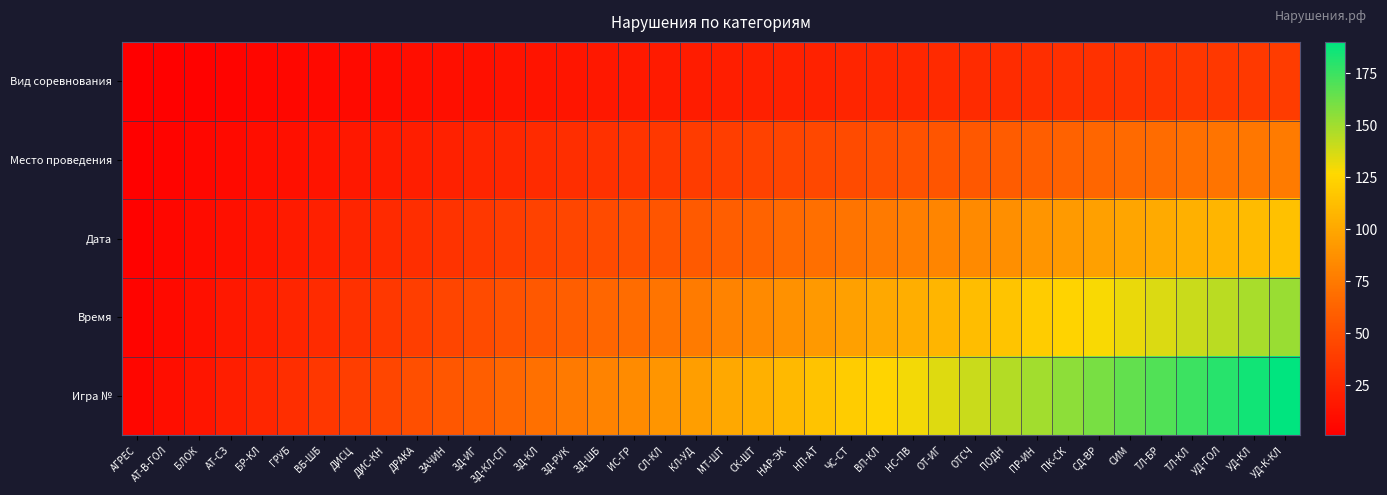

Which series changed the most between ЗД-КЛ-СП and ЗД-РУК?

Игра №